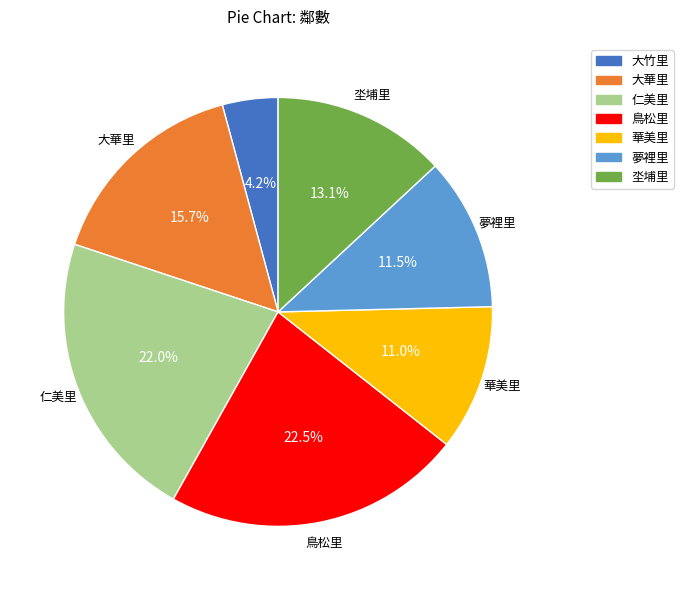

To the nearest percent, what is the combined percentage of 大華里 and 夢裡里?

27%